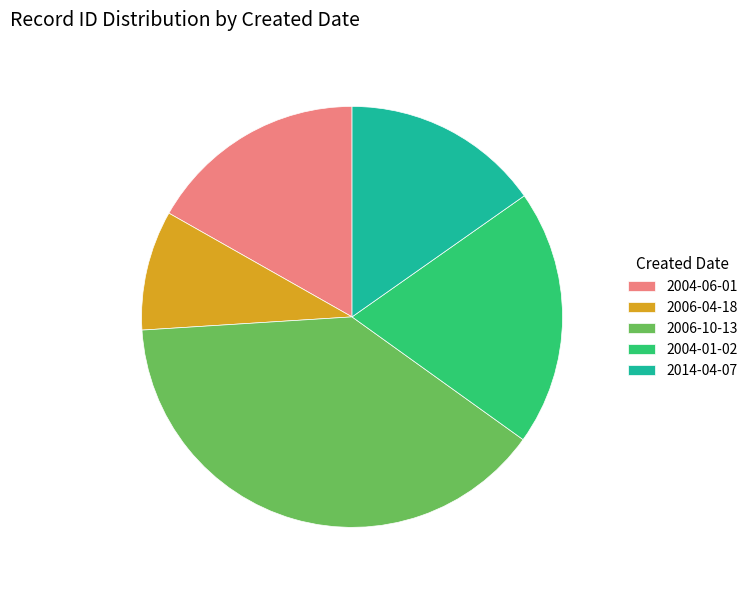

Which slice is the largest?

2006-10-13